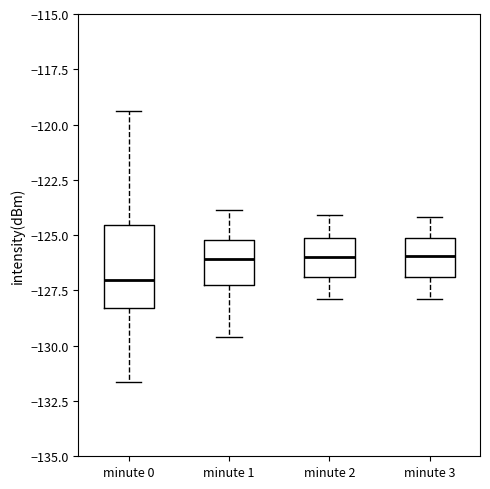

Which box is the tallest, from its lower edge to its upper edge?

minute 0